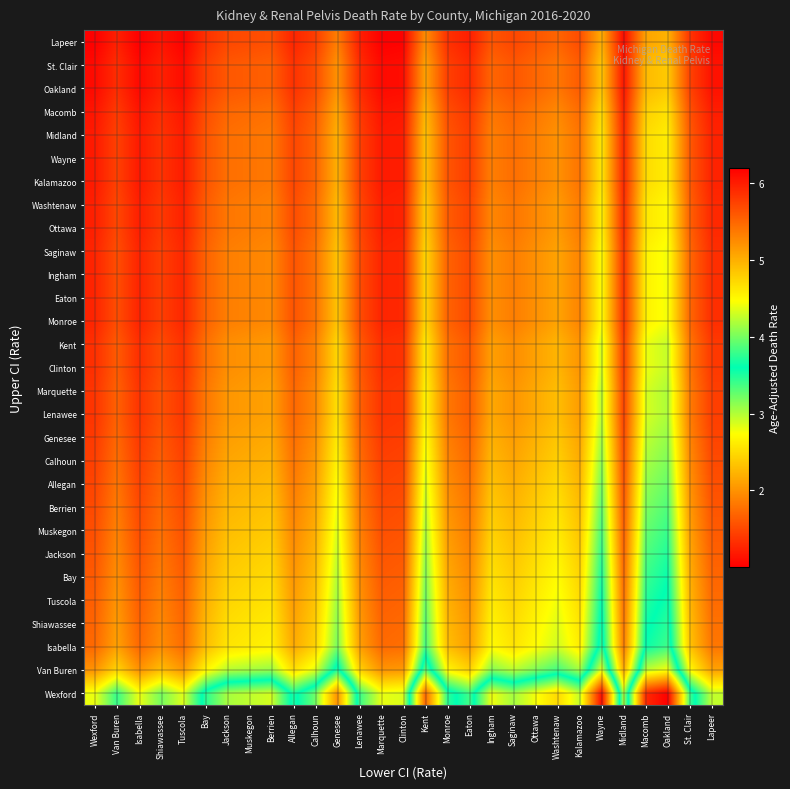

What is the spread (max minus min) of values at Midland?

1.9